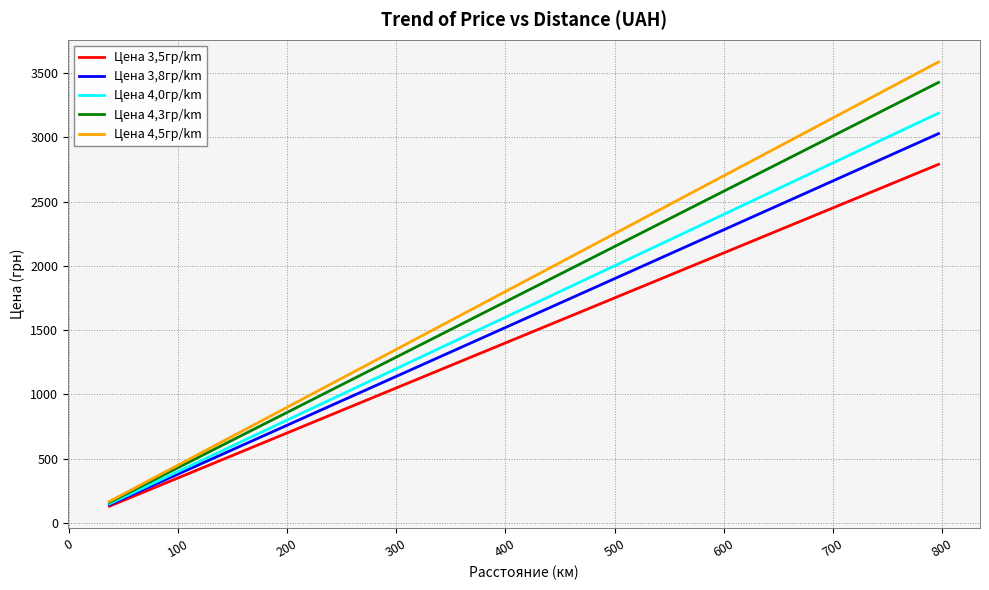

Rank the series by their maximum value, from highest to lowest.

Цена 4,5гр/km, Цена 4,3гр/km, Цена 4,0гр/km, Цена 3,8гр/km, Цена 3,5гр/km